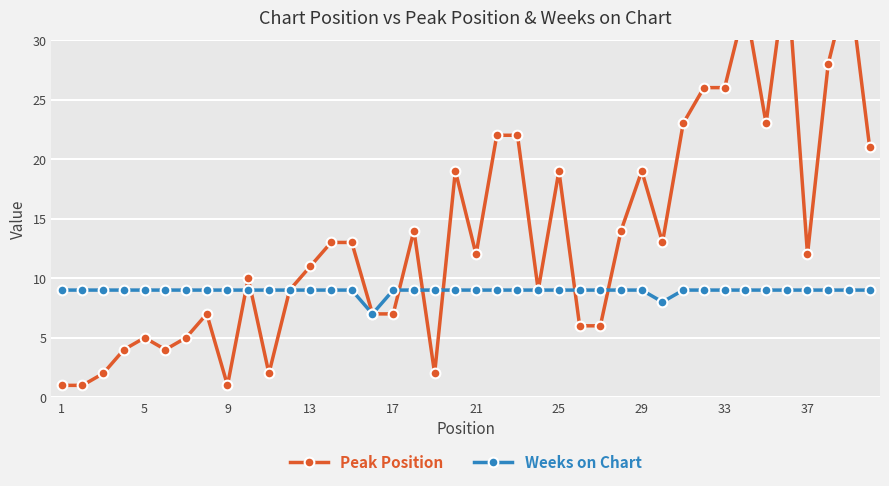

What is the minimum value for Weeks on Chart?

7